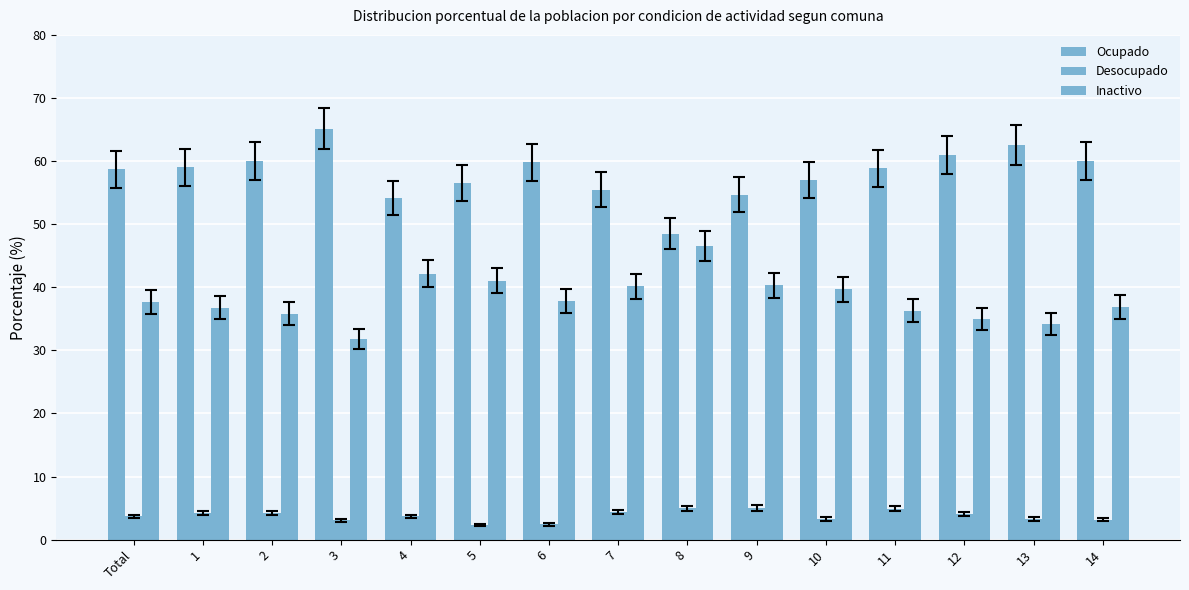

Reading right to left, what are all the values shown in this chart?

Ocupado: 14=60.0	13=62.5	12=60.9	11=58.9	10=57.0	9=54.7	8=48.5	7=55.5	6=59.8	5=56.6	4=54.1	3=65.1	2=60.0	1=59.0	Total=58.7
Desocupado: 14=3.2	13=3.3	12=4.1	11=4.9	10=3.3	9=5.0	8=5.0	7=4.4	6=2.4	5=2.4	4=3.7	3=3.1	2=4.2	1=4.2	Total=3.7
Inactivo: 14=36.9	13=34.2	12=34.9	11=36.3	10=39.7	9=40.3	8=46.5	7=40.2	6=37.8	5=41.1	4=42.2	3=31.7	2=35.8	1=36.8	Total=37.6